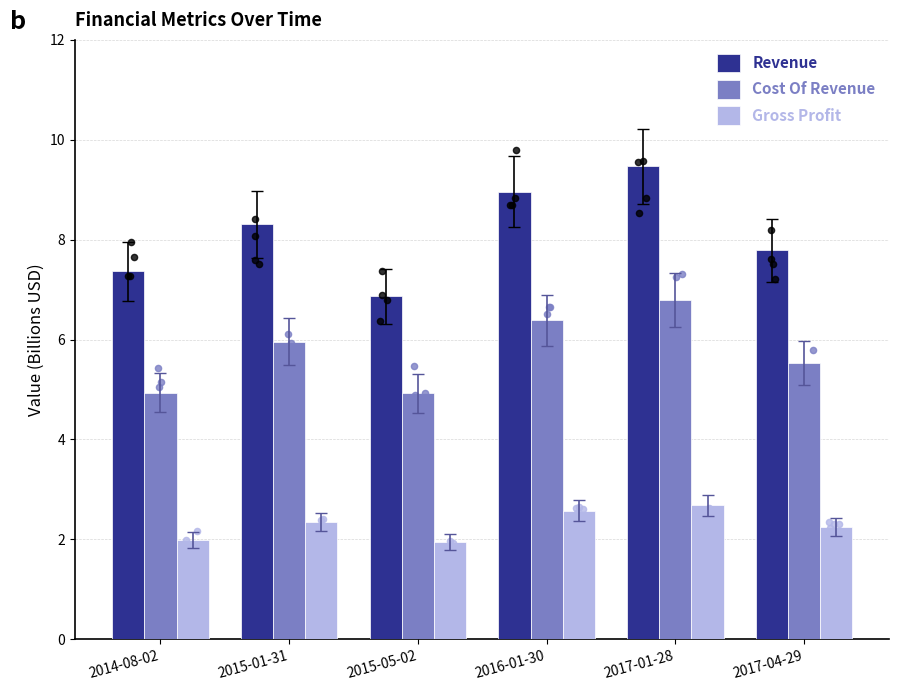

Is the value of Revenue at 2016-01-30 greater than the value of Cost Of Revenue at 2017-01-28?

Yes